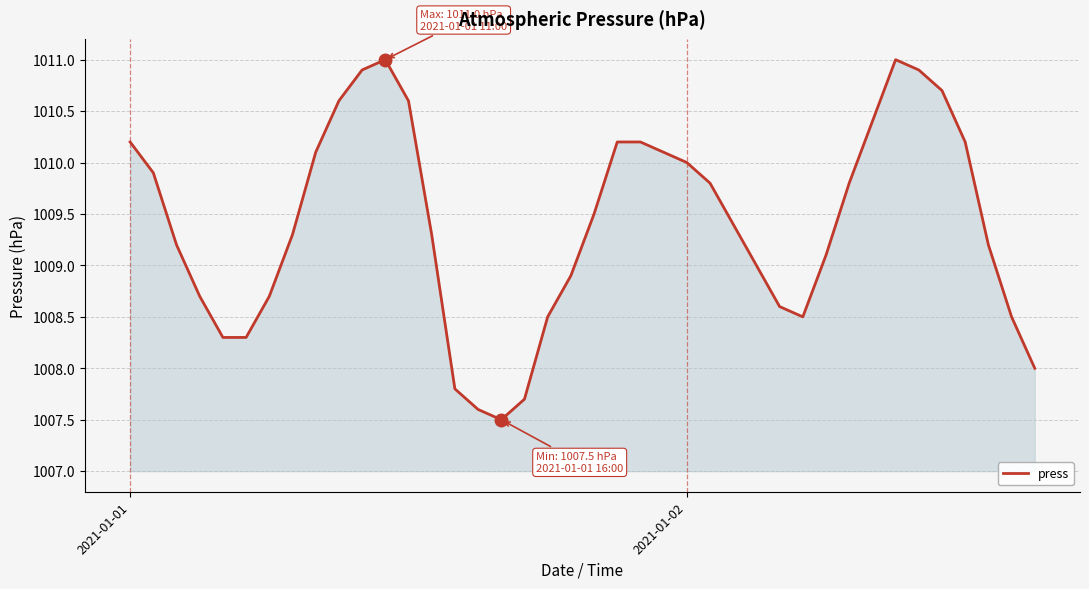

How many lines are shown in the chart?

1